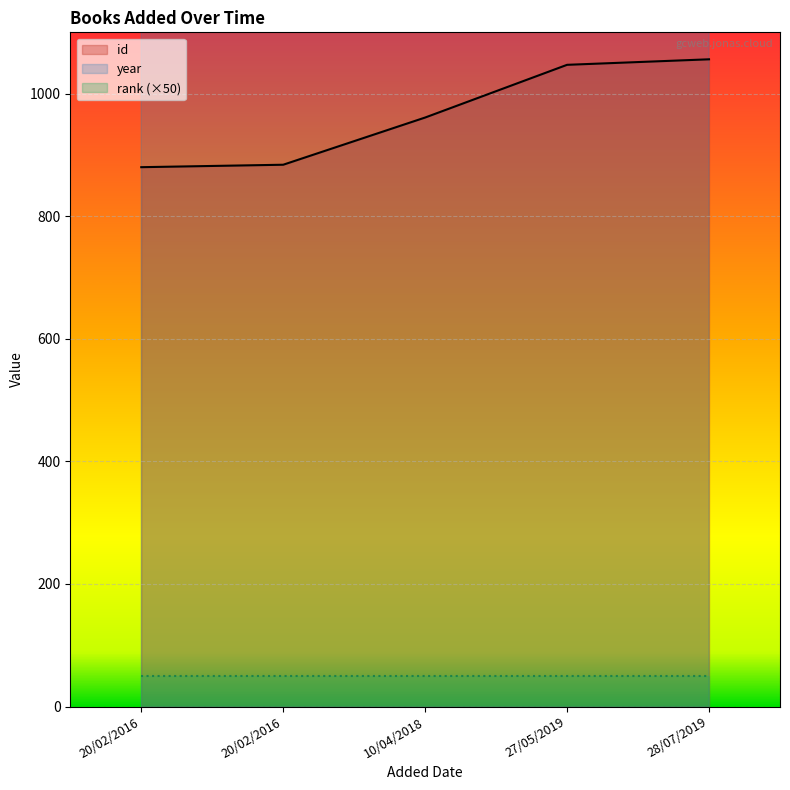

The id series shows 884 at 20/02/2016. True or false?

True